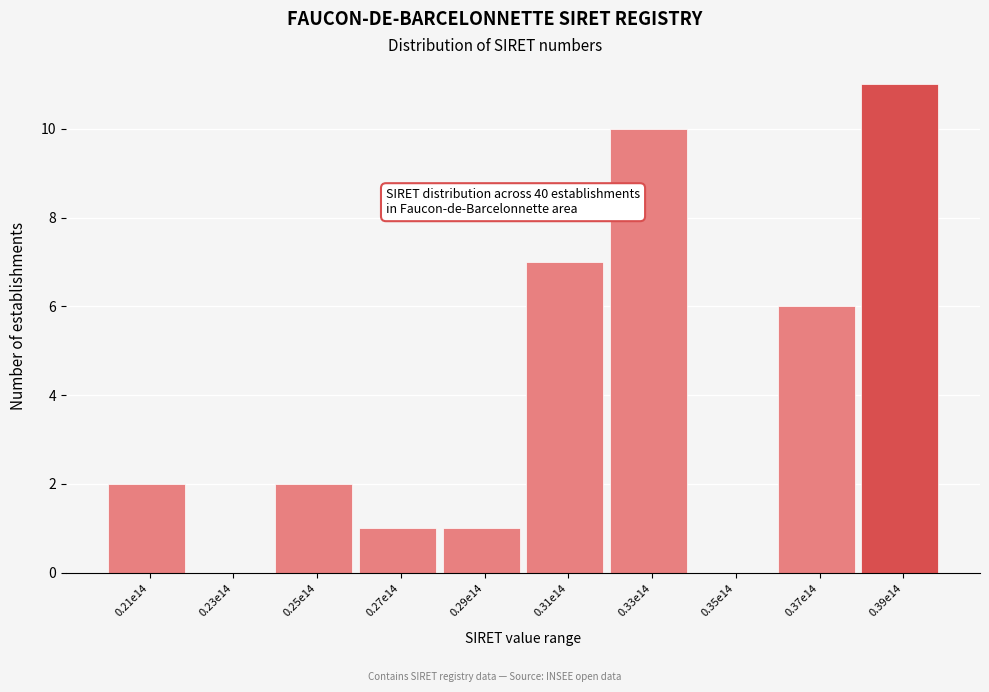

Reading left to right, transcribe all the data shown in this chart.

0.21e14=2	0.23e14=0	0.25e14=2	0.27e14=1	0.29e14=1	0.31e14=7	0.33e14=10	0.35e14=0	0.37e14=6	0.39e14=11